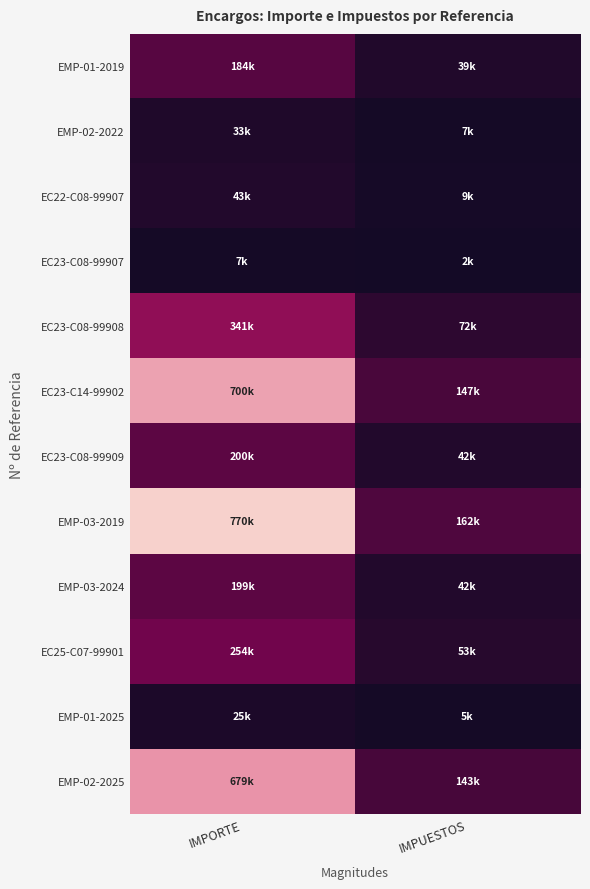

Which series has the largest total across all categories?

EMP-03-2019